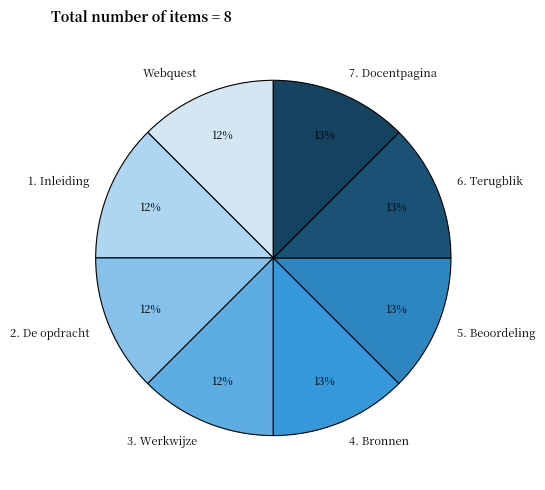

The 4. Bronnen slice represents 27% of the pie. True or false?

False